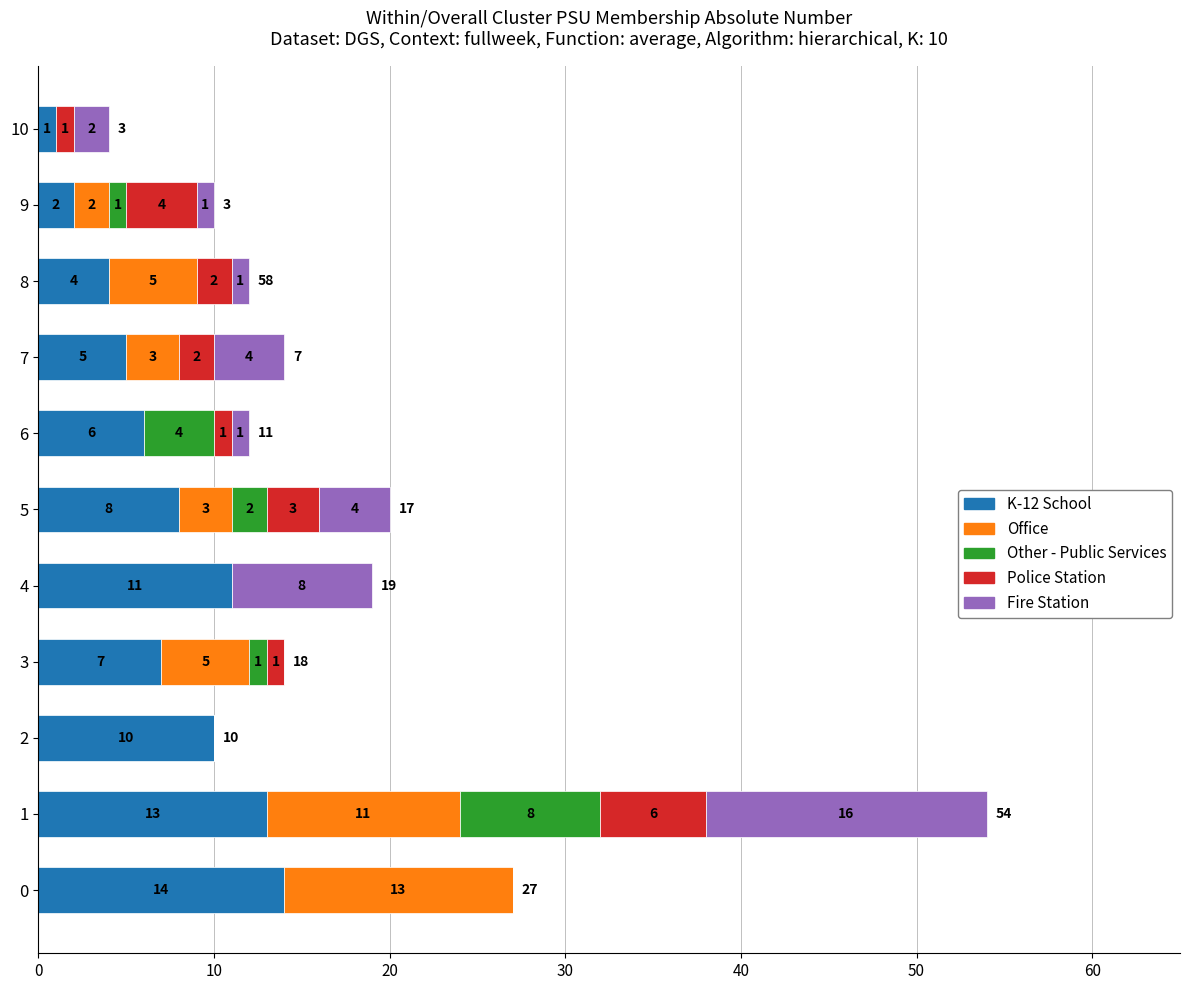

At which label is K-12 School closest to 7?

3